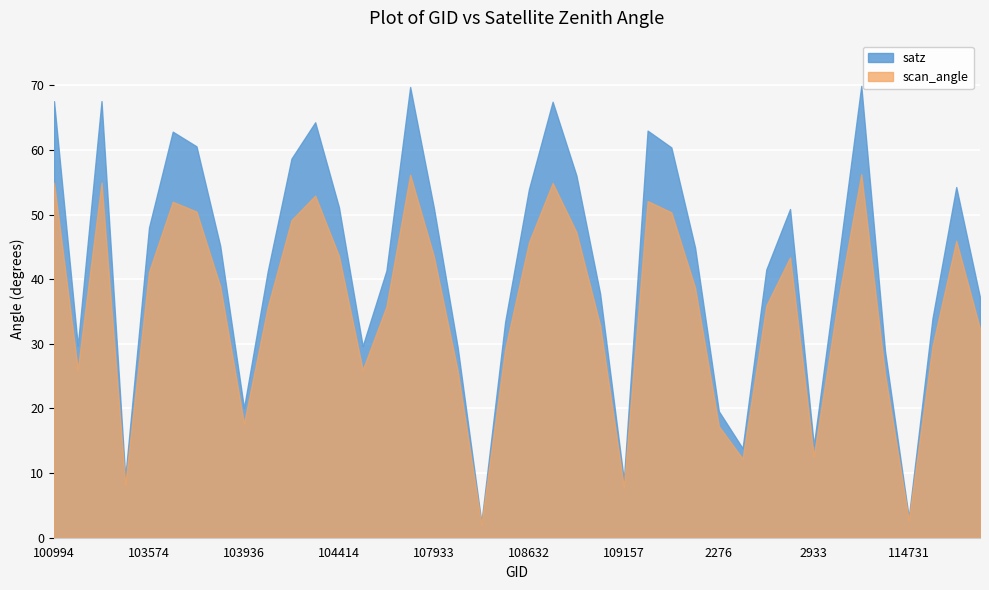

True or false: scan_angle and satz intersect in this chart.

False